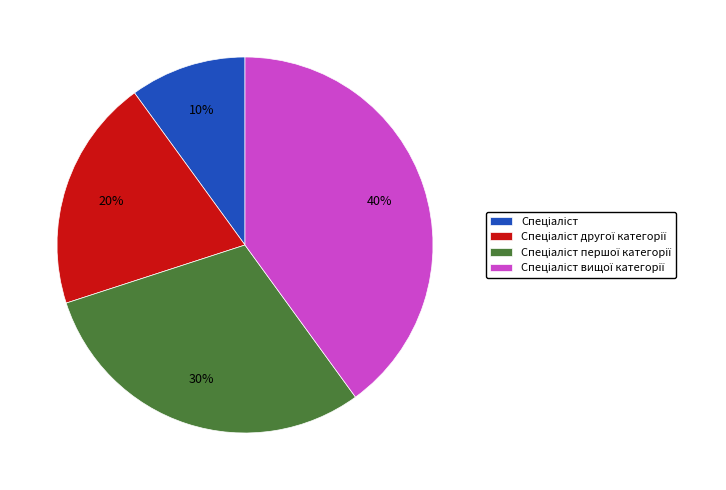

Does any single category account for the majority?

No